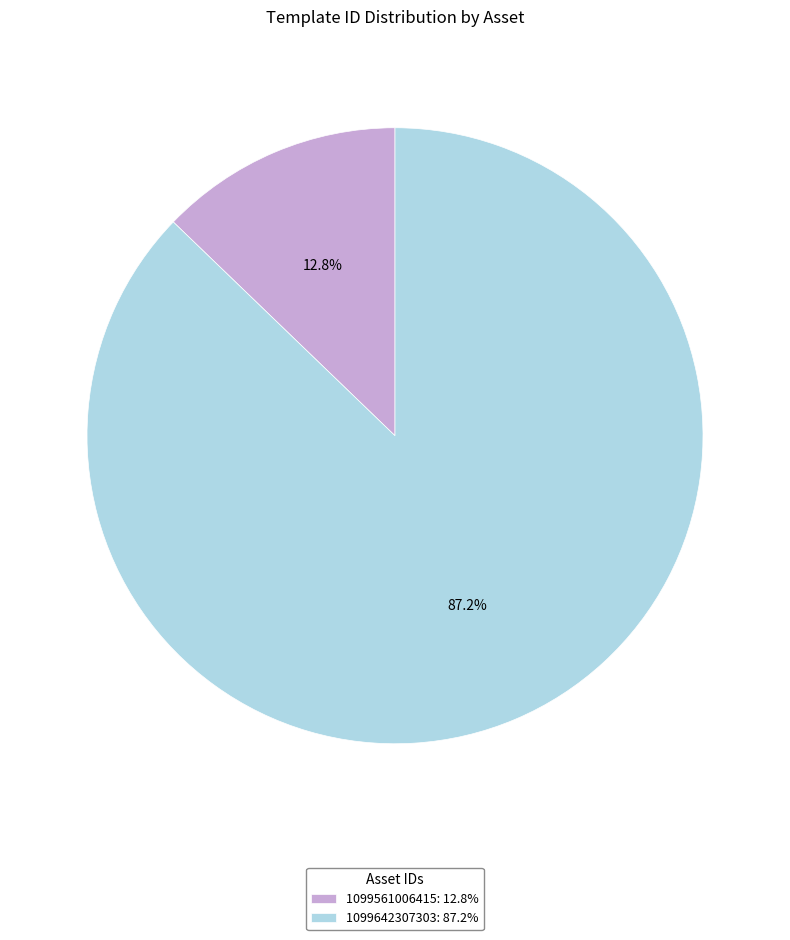

To the nearest percent, what is the average slice percentage?

50%